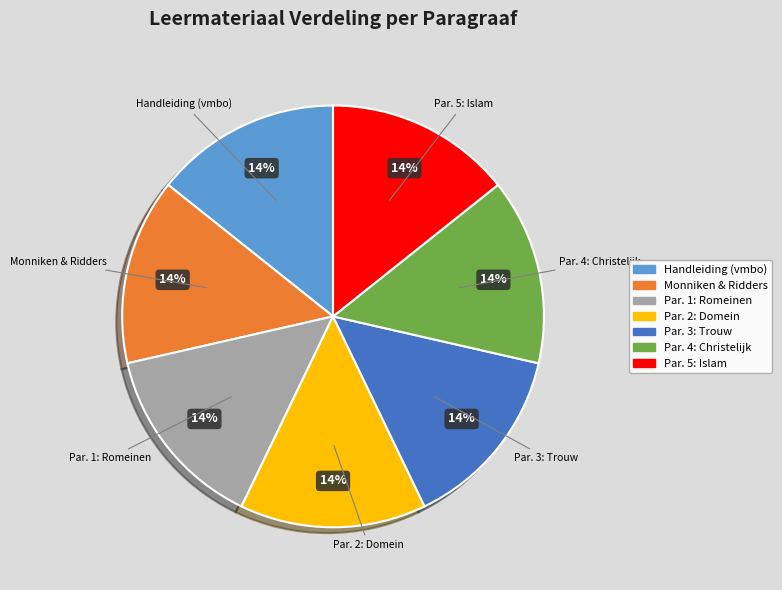

Does any single category account for the majority?

No